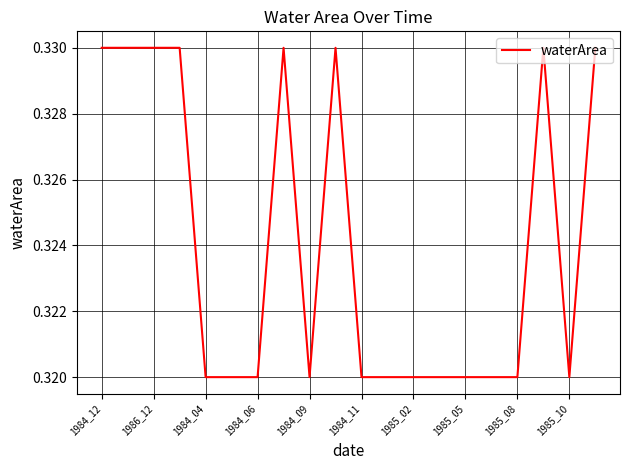

What is the sum of all values?

6.5